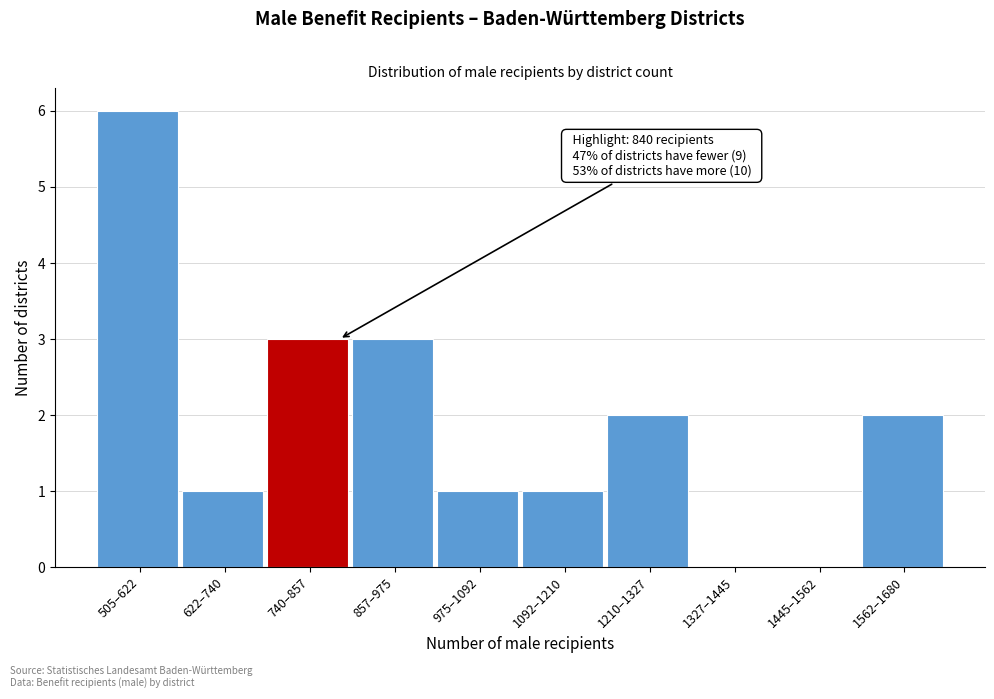

The value at 1562–1680 is 2. True or false?

True